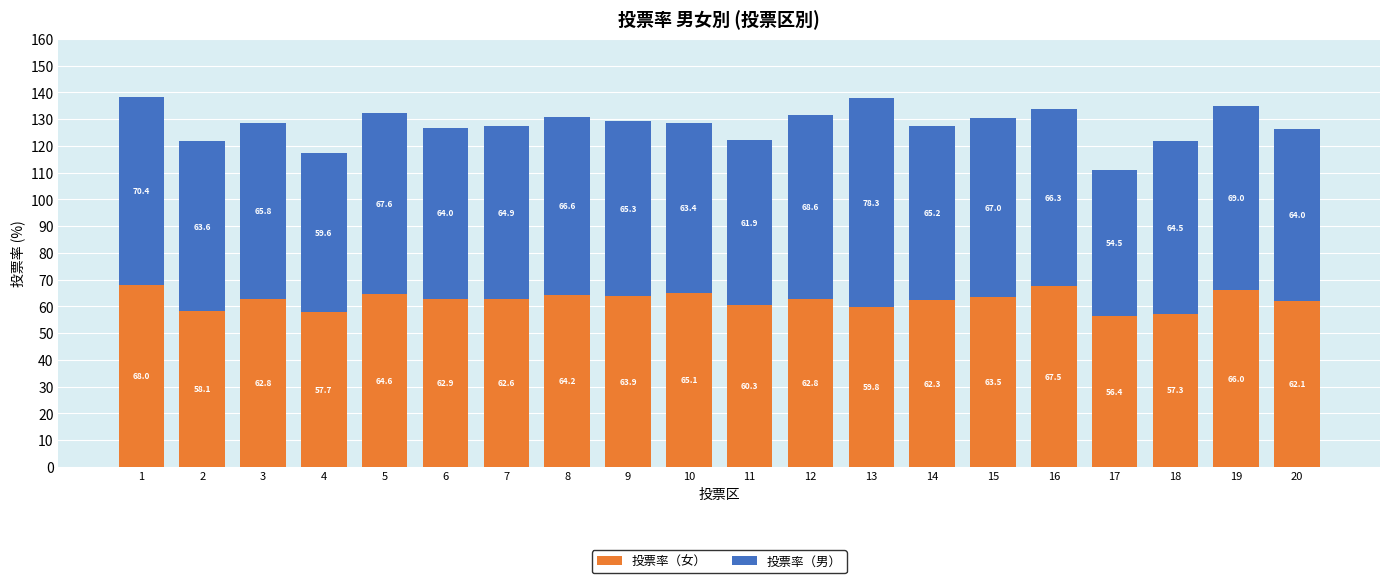

The value of 投票率（女） at 4 is 14.2. True or false?

False